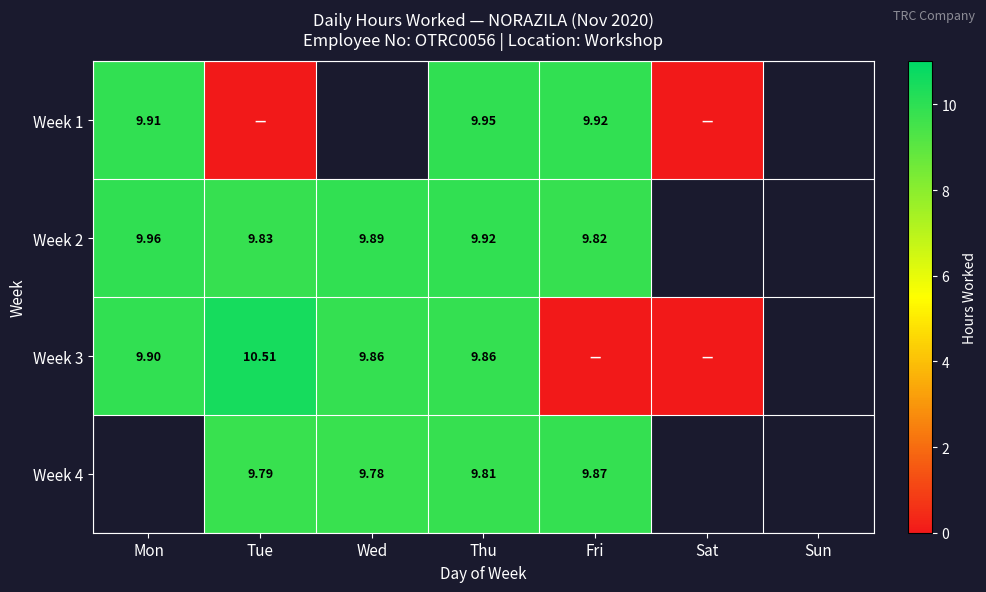

The value of Week 4 at Wed is 6.7. True or false?

False